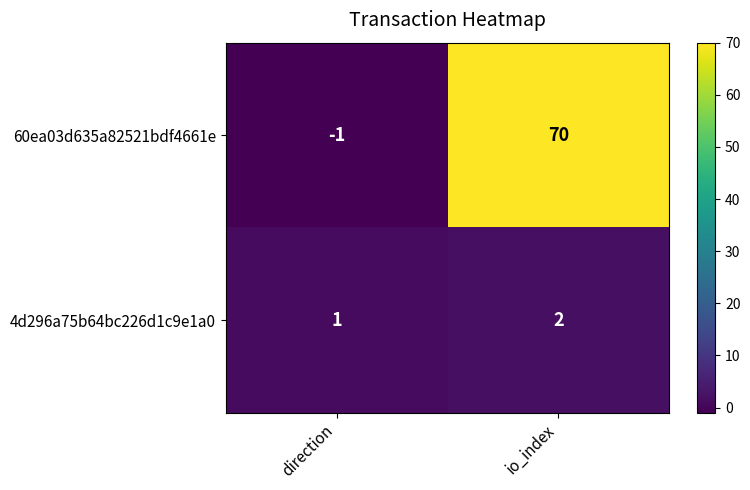

Reading left to right, transcribe all the data shown in this chart.

60ea03d635a82521bdf4661e: -1	70
4d296a75b64bc226d1c9e1a0: 1	2